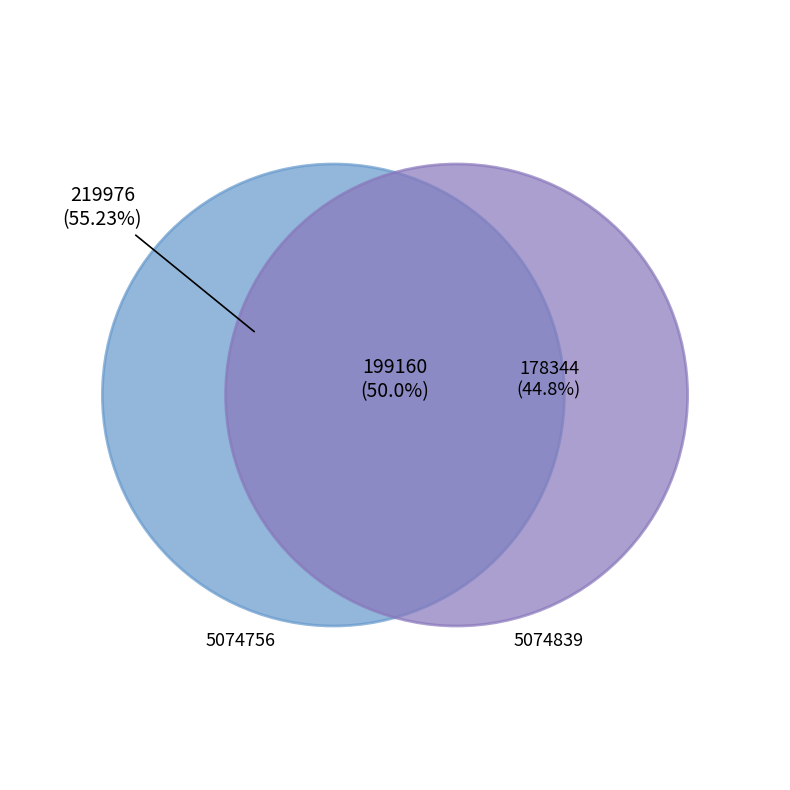

Do 5074756 and 5074839 together represent more than half of the pie?

Yes